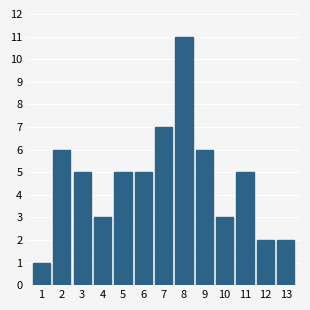

Reading right to left, extract all data points from this chart.

2	2	5	3	6	11	7	5	5	3	5	6	1